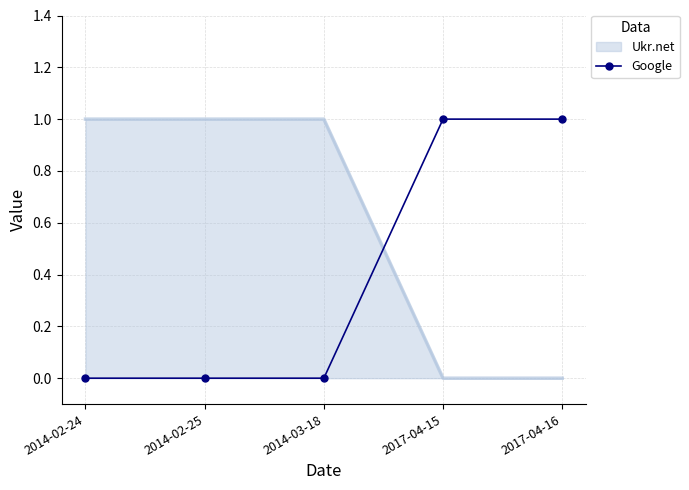

What position from the right is 2014-02-25?

4